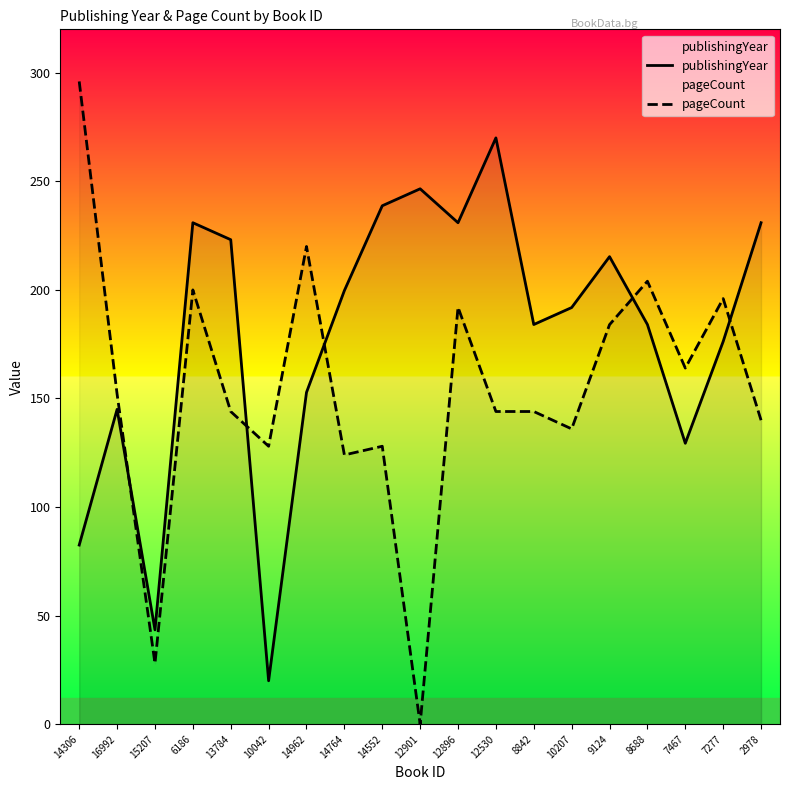

Which series has the largest total across all categories?

publishingYear